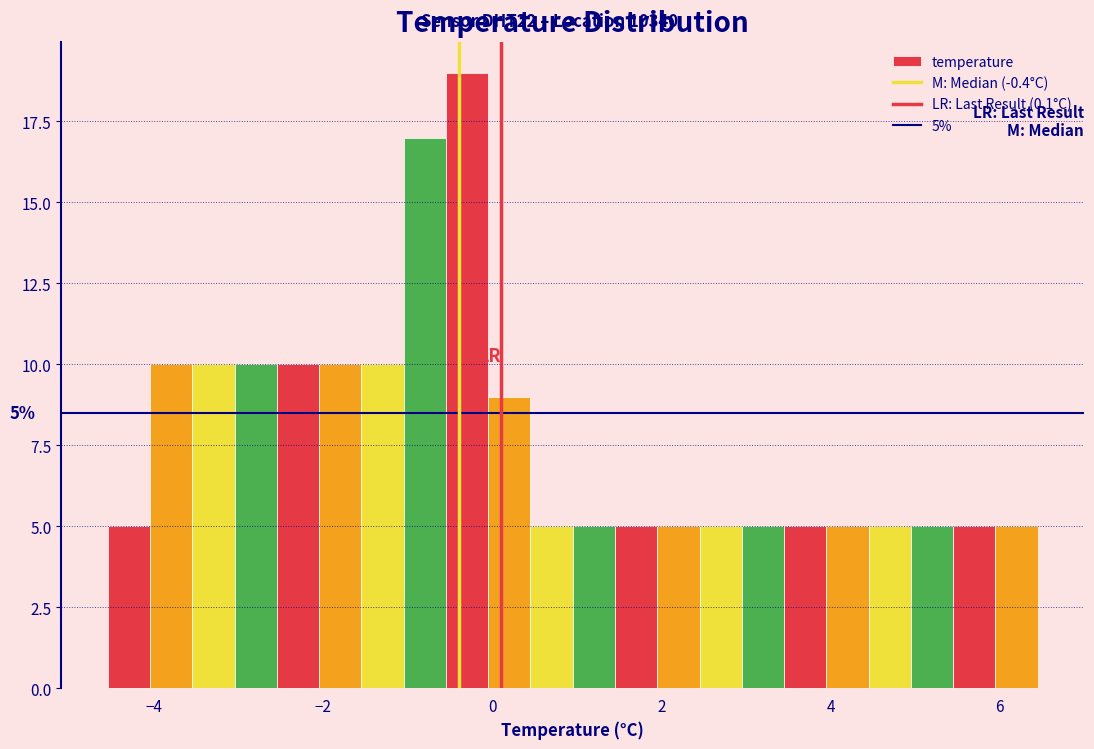

Read against the x-axis, roughly where is the centre of the tallest bar?

-0.2